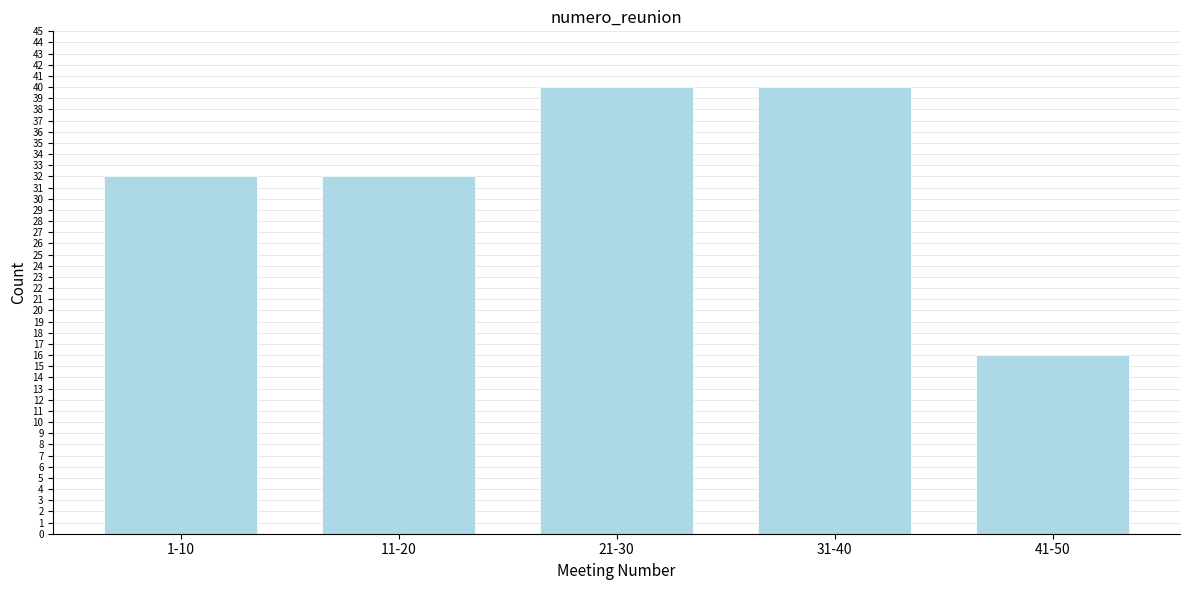

Reading right to left, what are all the values shown in this chart?

16	40	40	32	32